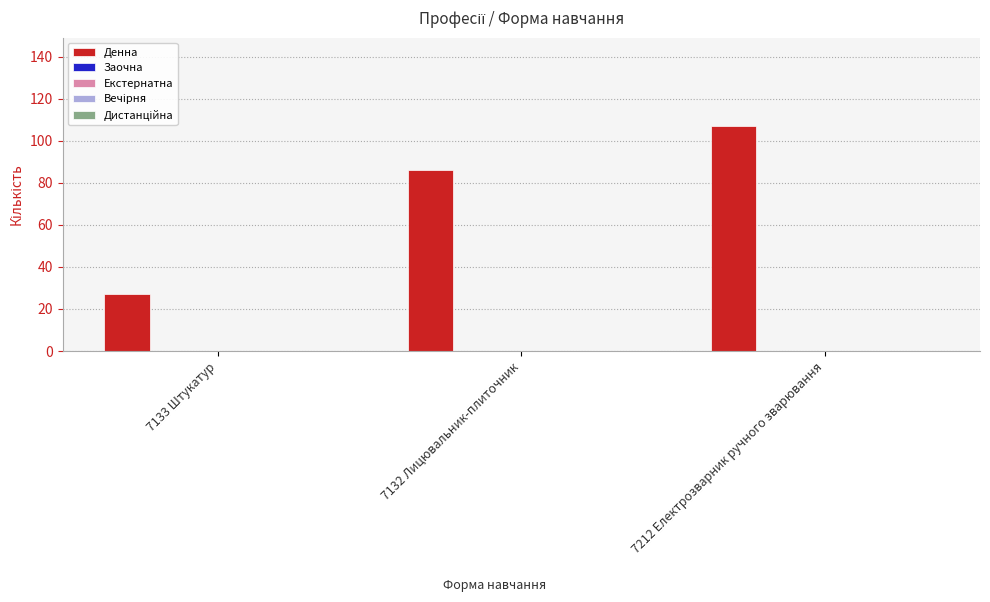

What is the difference between the maximum and minimum values?

80